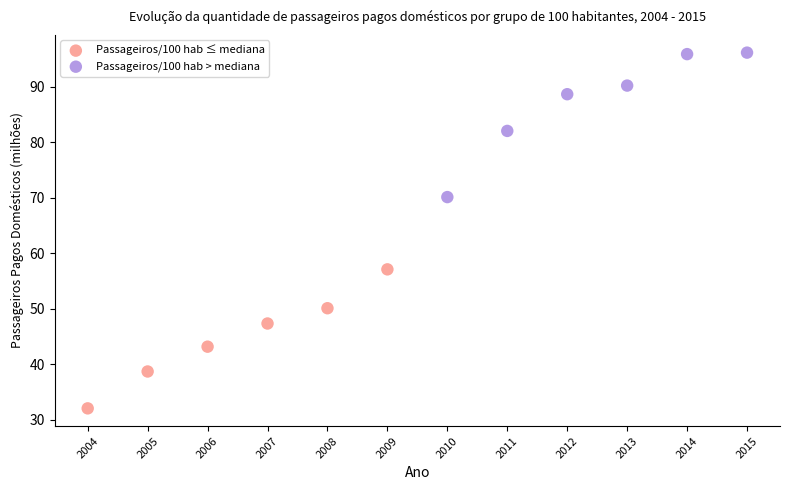

Which series has the largest Y range (max minus min)?

Passageiros/100 hab > mediana